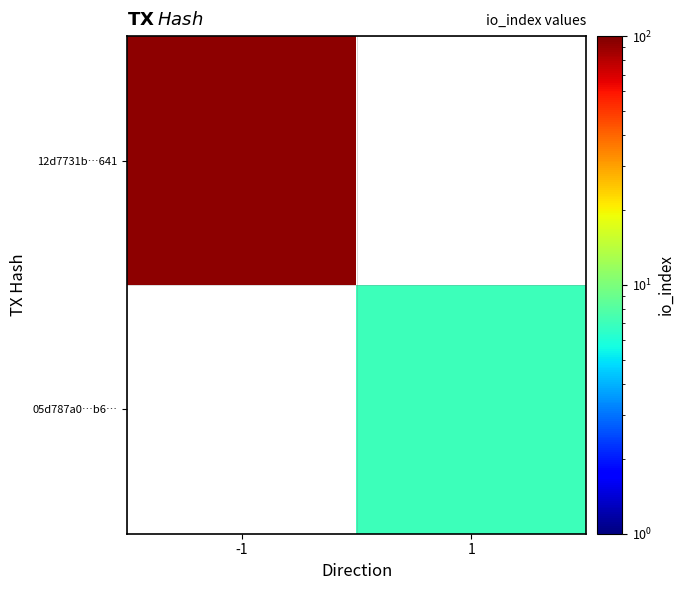

Which category has the highest value in the 05d787a0…b6… series?

-1